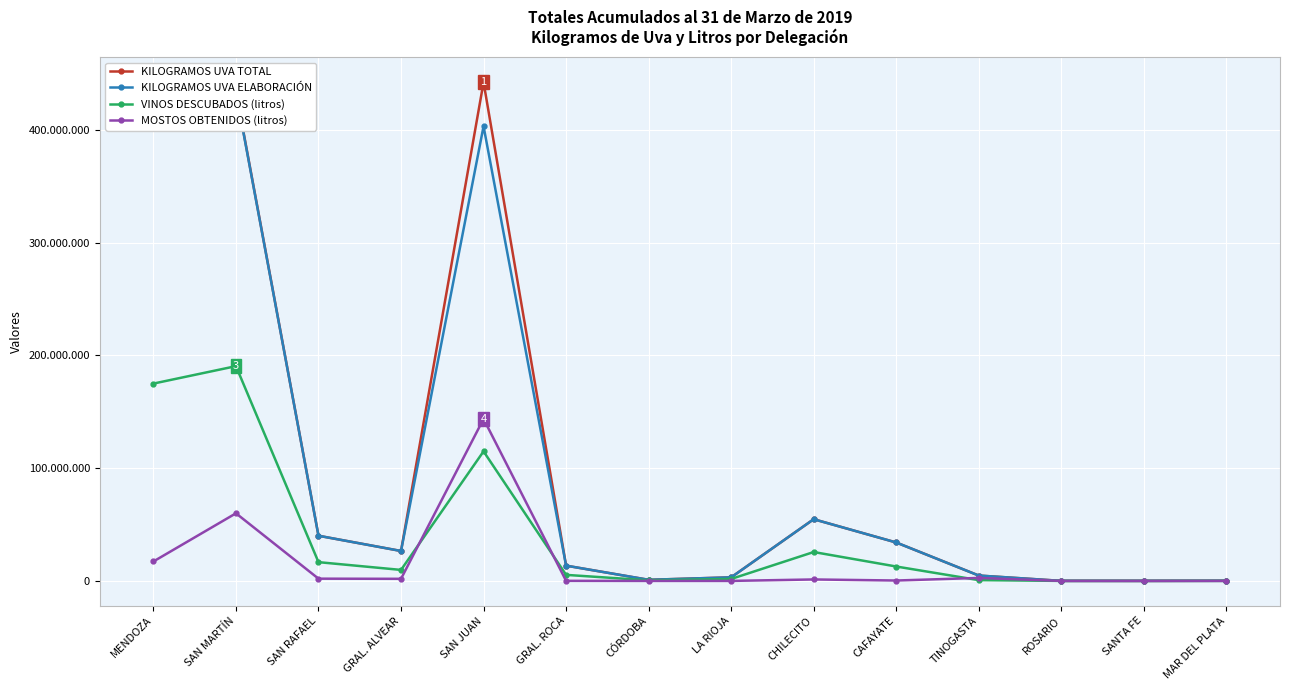

True or false: MOSTOS OBTENIDOS (litros) has a value of 63500 at GRAL. ROCA.

True